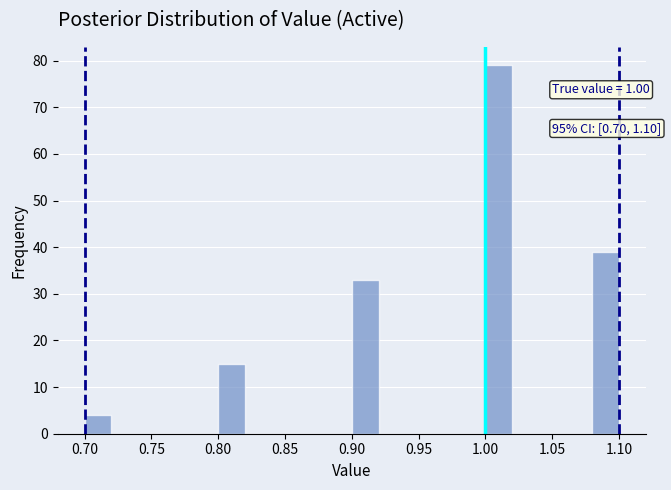

Over which range of the x-axis is the bar tallest?

1.00 to 1.02